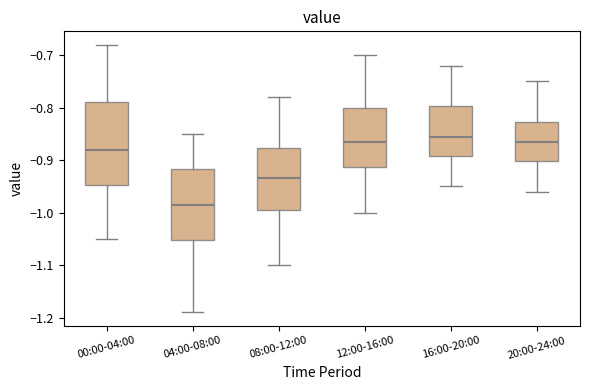

Reading left to right, transcribe this box plot: for each box, give where its median line is, the range the box spans, and where its two whiskers end, as read against the y-axis. The values are not printed on the chart, so give them approximately, as read against the axis.

00:00-04:00: median -0.88, box -0.95 to -0.79, whiskers -1.05 to -0.68
04:00-08:00: median -0.98, box -1.05 to -0.92, whiskers -1.19 to -0.85
08:00-12:00: median -0.93, box -0.99 to -0.88, whiskers -1.10 to -0.78
12:00-16:00: median -0.86, box -0.91 to -0.80, whiskers -1.00 to -0.70
16:00-20:00: median -0.85, box -0.89 to -0.80, whiskers -0.95 to -0.72
20:00-24:00: median -0.86, box -0.90 to -0.83, whiskers -0.96 to -0.75